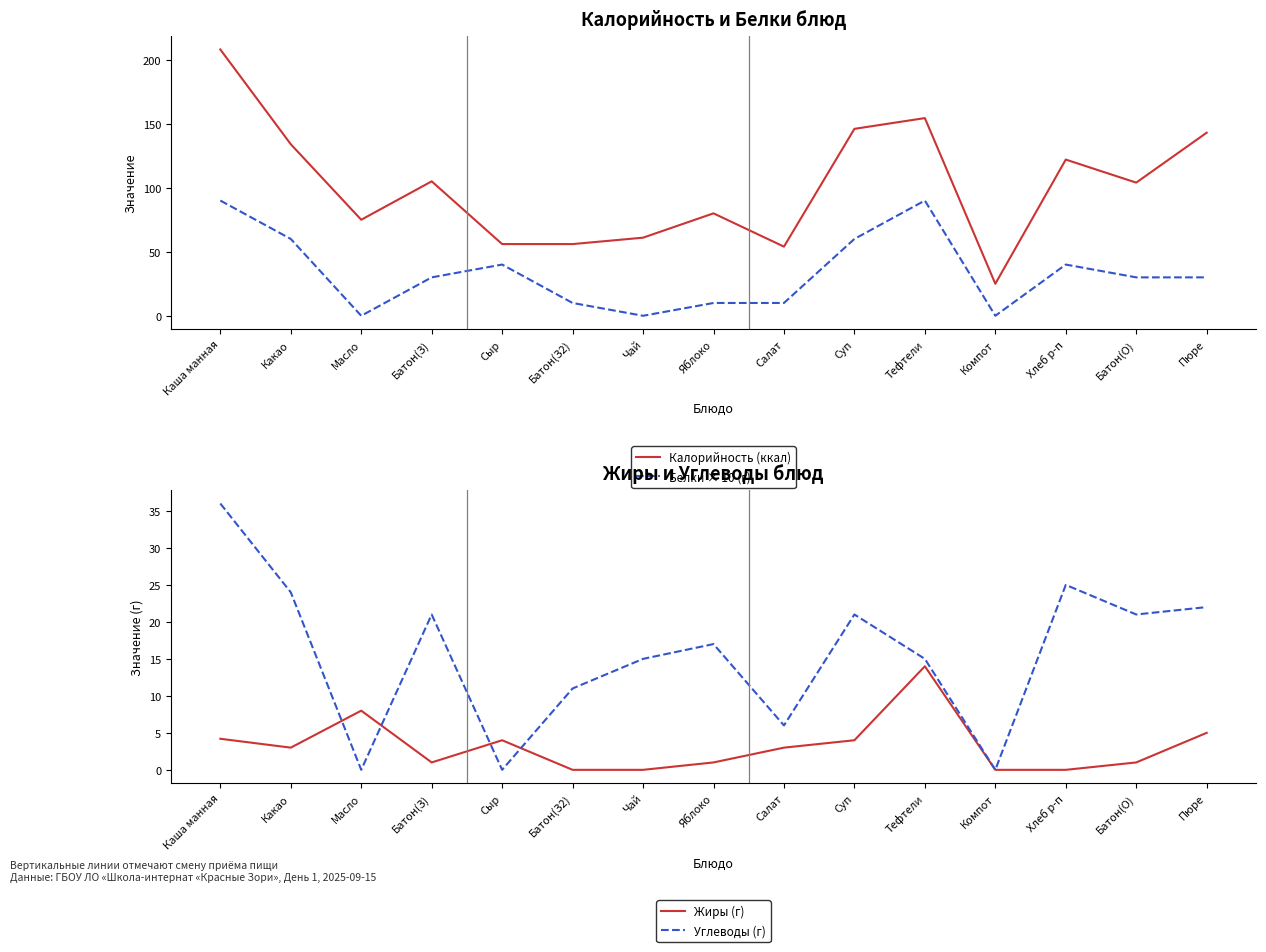

At which category is the sum across all series the highest?

Каша манная